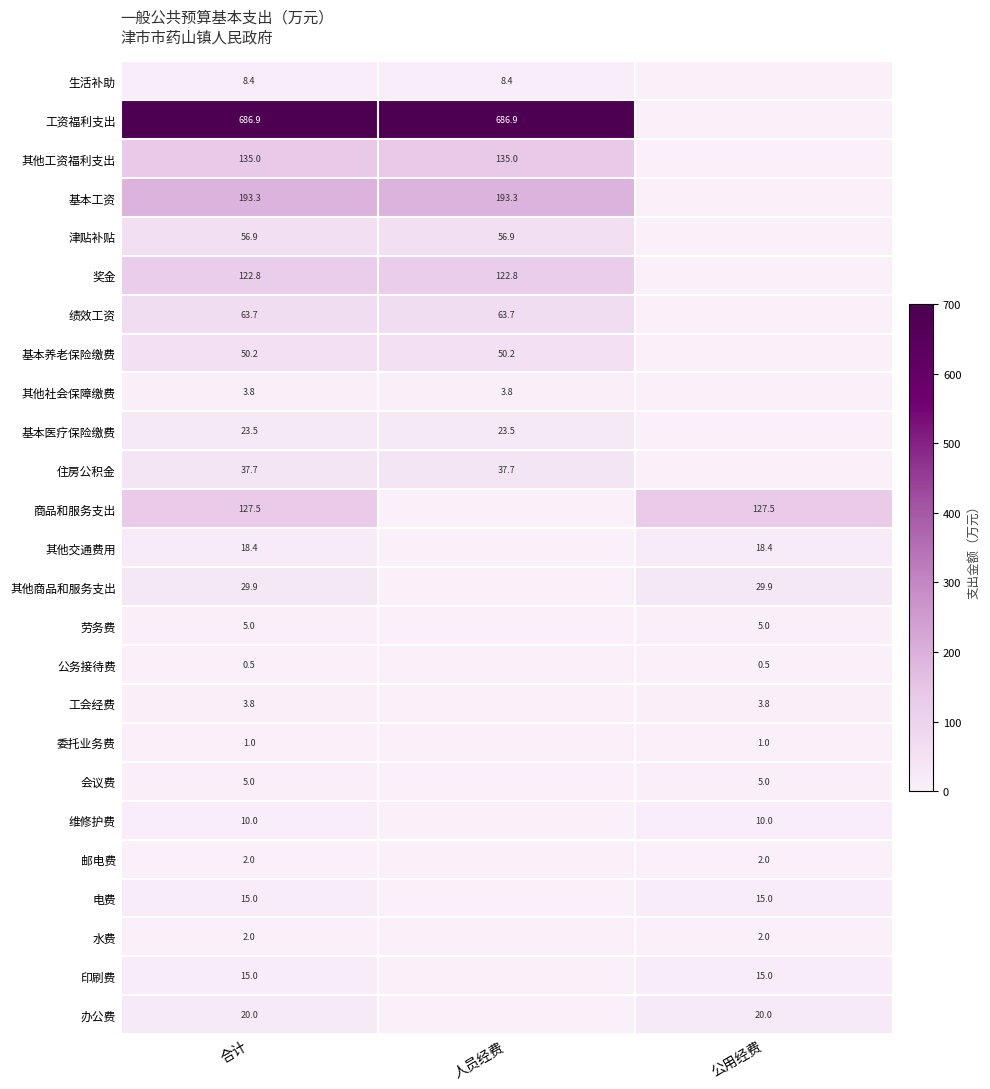

What is the difference between the highest and lowest values at 合计?

686.4